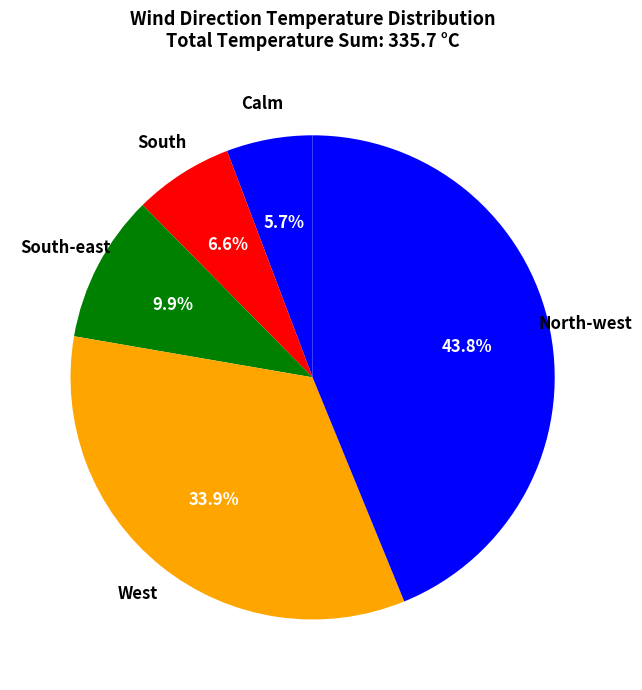

Between West and North-west, which is larger?

North-west